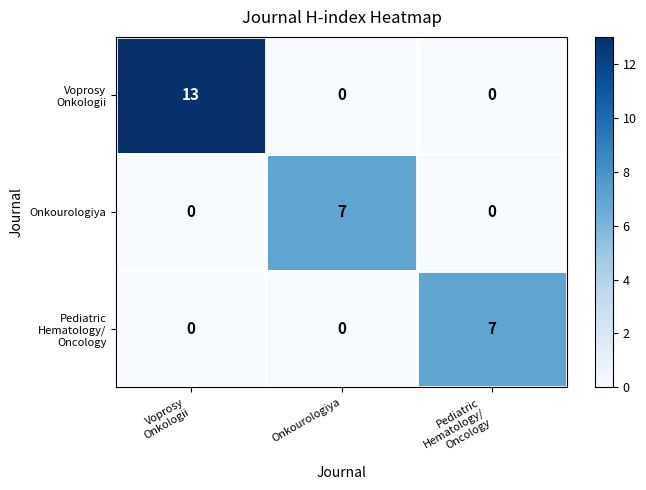

Count the Onkourologiya values in the range 0 to 7.

3